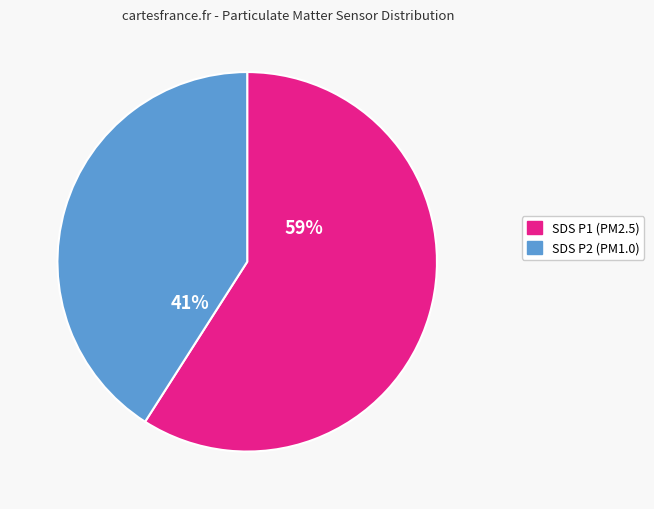

How many slices are in this pie chart?

2